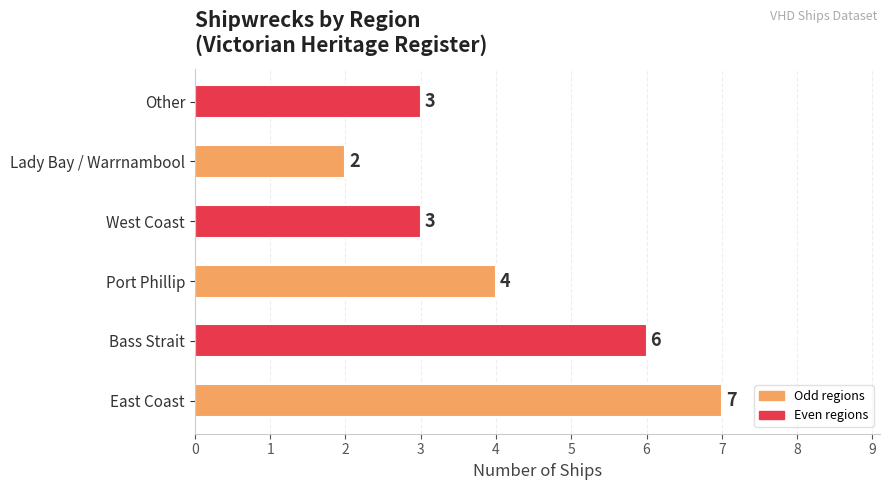

Reading bottom to top, list all the values displayed in this chart.

East Coast=7	Bass Strait=6	Port Phillip=4	West Coast=3	Lady Bay / Warrnambool=2	Other=3